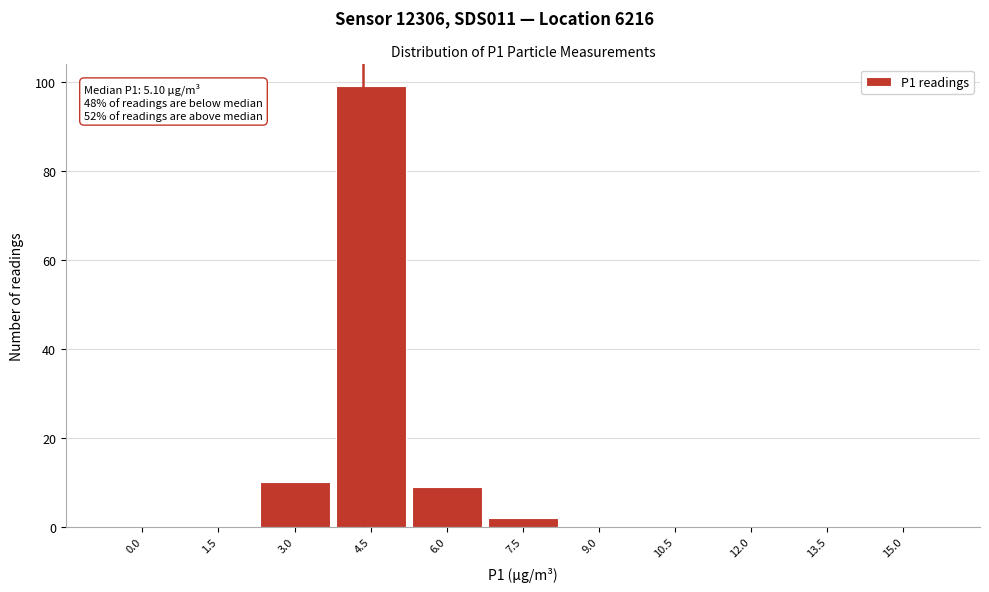

Reading left to right, list all the values displayed in this chart.

0.0=0	1.5=0	3.0=10	4.5=99	6.0=9	7.5=2	9.0=0	10.5=0	12.0=0	13.5=0	15.0=0